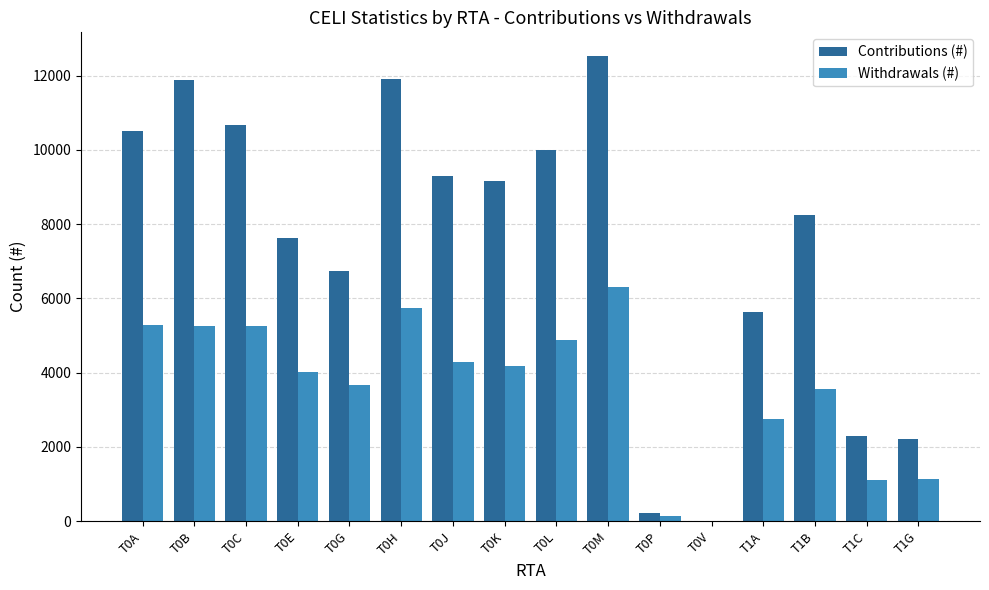

At which label does Contributions (#) first exceed 9160?

T0A